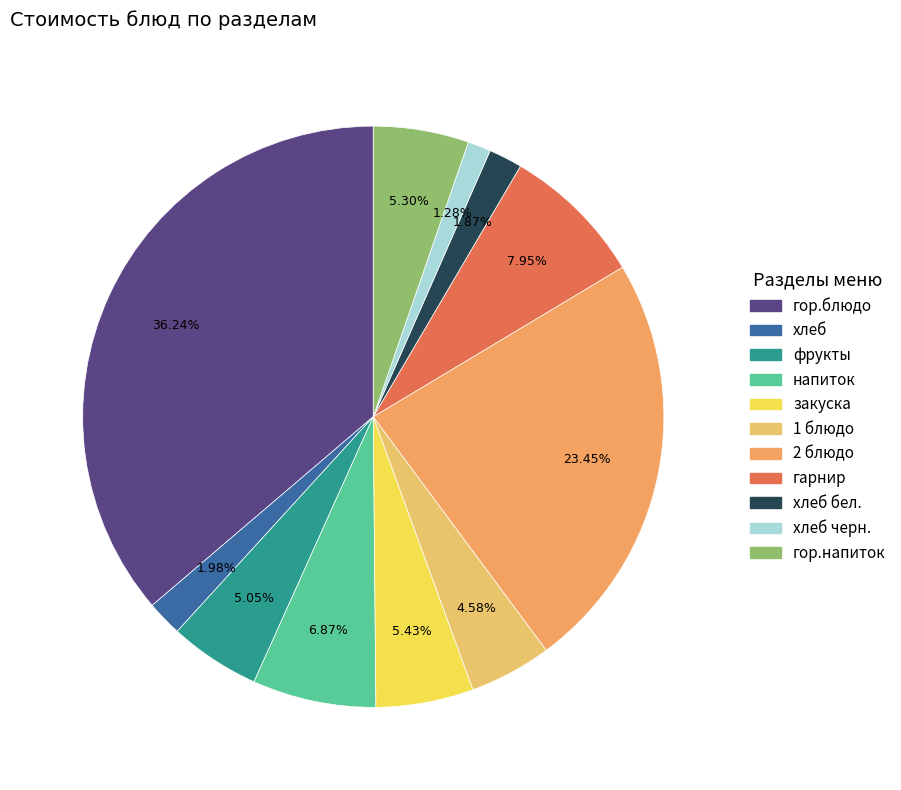

Is it true that гор.блюдо is 26% of the pie?

False